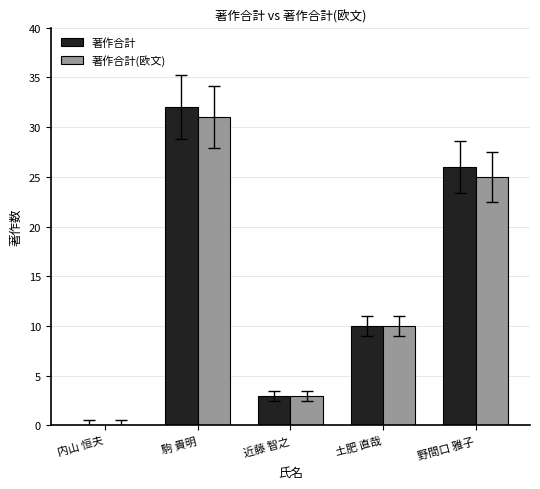

At which label does 著作合計(欧文) reach its peak?

駒 貴明